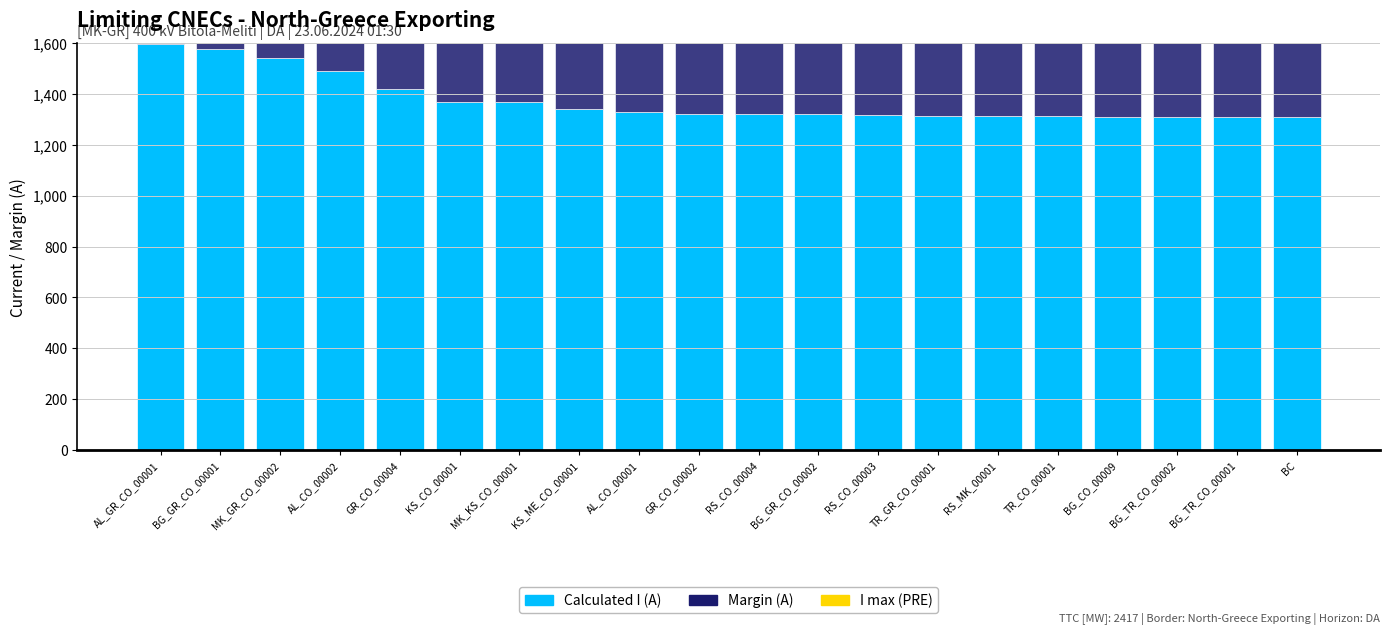

The value of Calculated I (A) at RS_MK_00001 is 642. True or false?

False